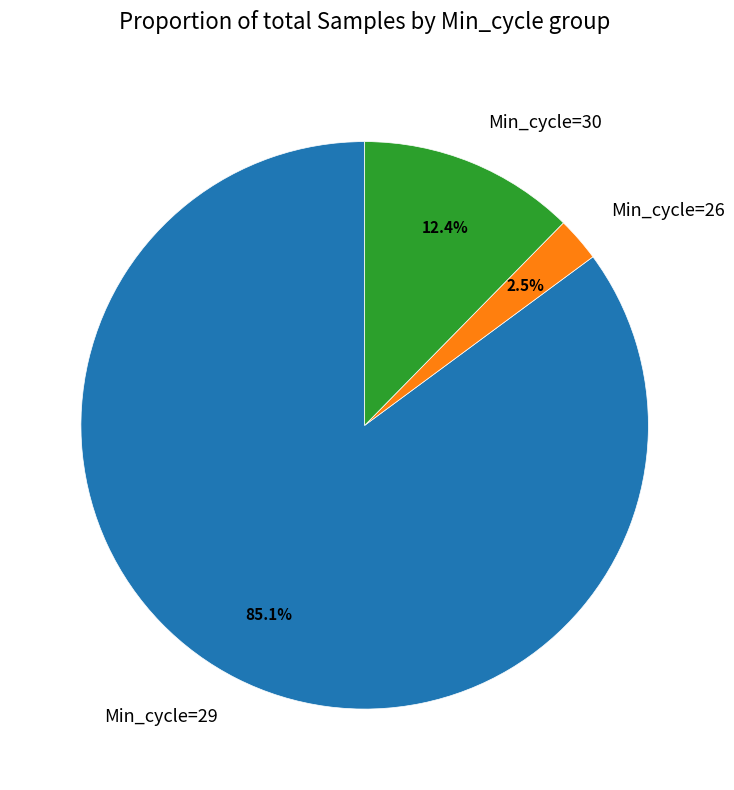

Does any single category account for the majority?

Yes